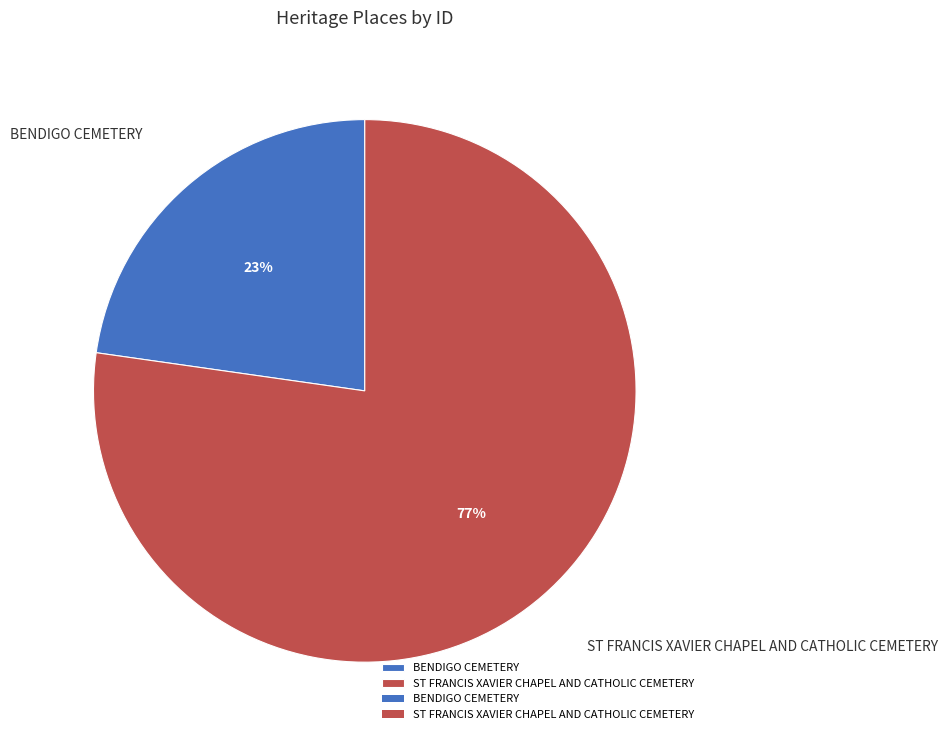

To the nearest percent, what is the combined percentage of ST FRANCIS XAVIER CHAPEL AND CATHOLIC CEMETERY and BENDIGO CEMETERY?

100%